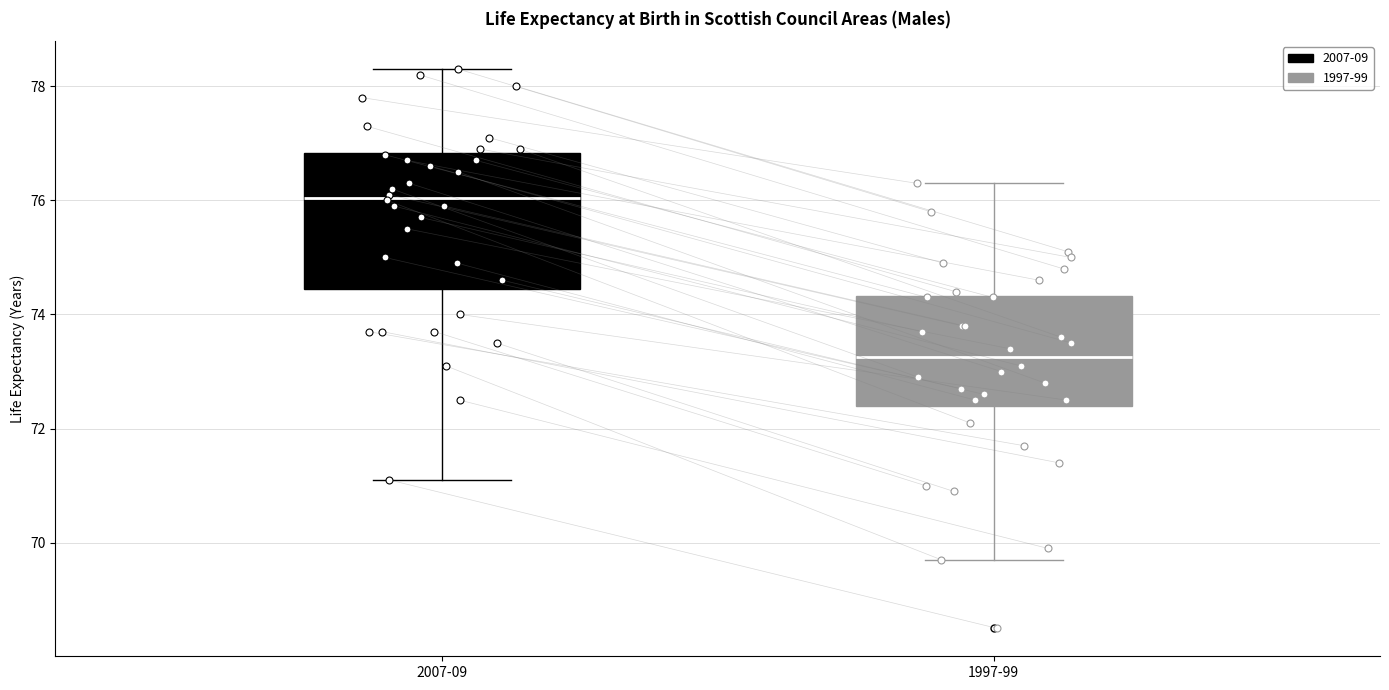

Which box has the highest median line?

2007-09